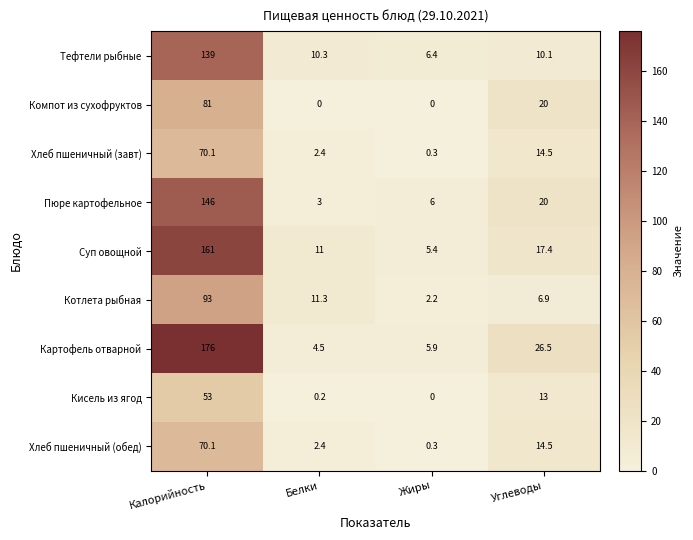

Which series has the largest range (max minus min)?

Картофель отварной